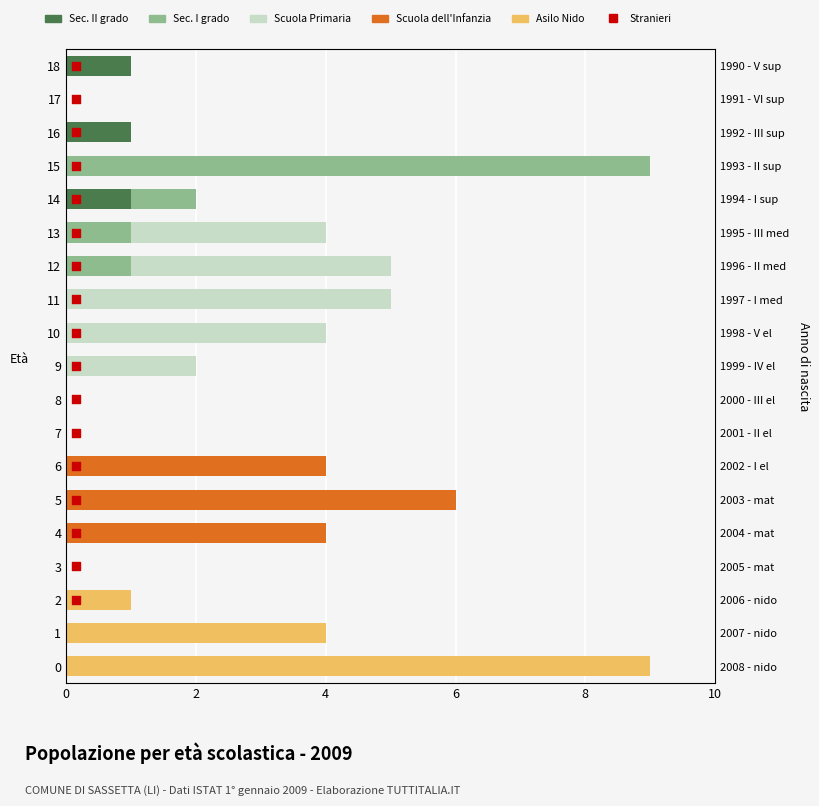

Is the value of Scuola dell Infanzia at 15 greater than the value of Sec. II grado at 10?

No